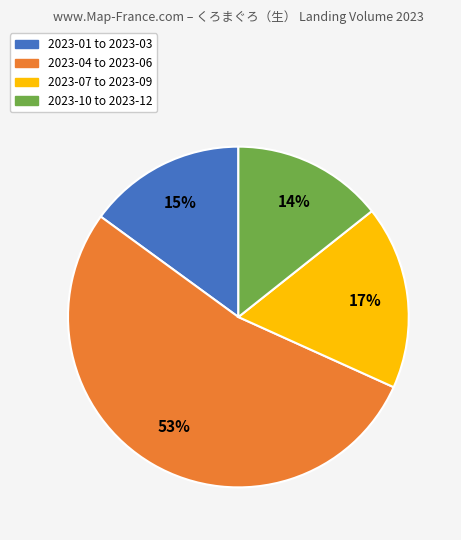

Does any single category account for the majority?

Yes